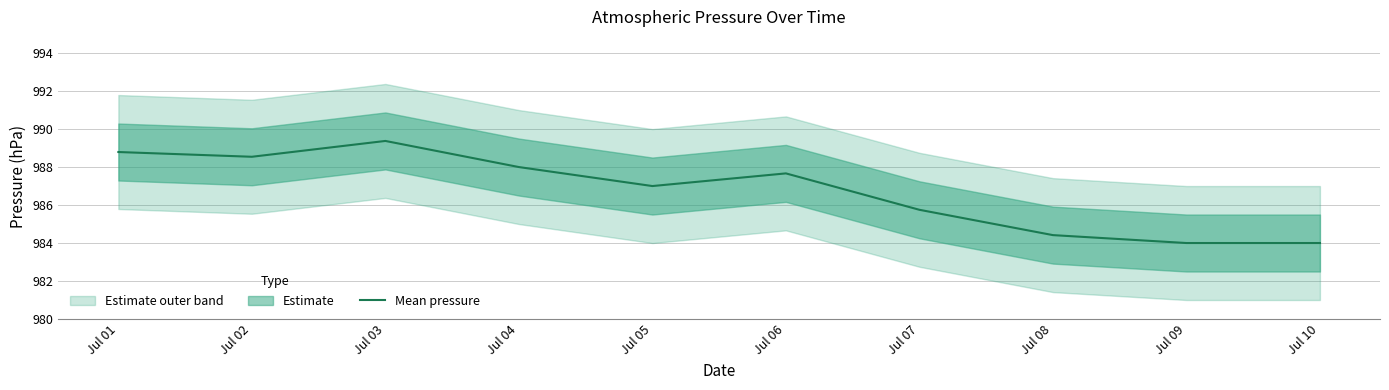

Which has a higher value, Jul 04 or Jul 06?

Jul 04